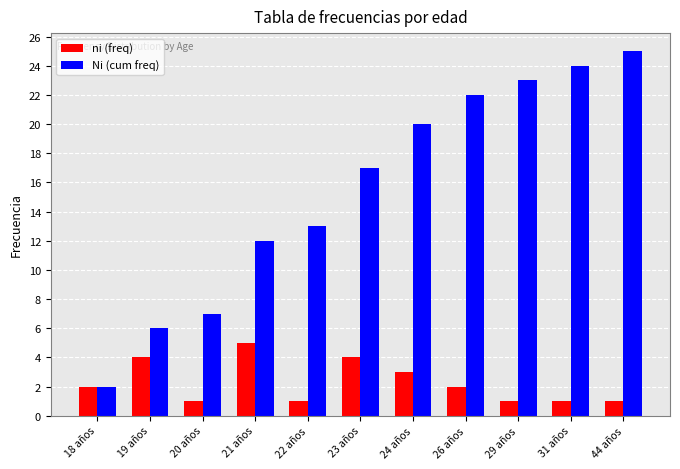

Count the ni (freq) values in the range 1 to 4.

10